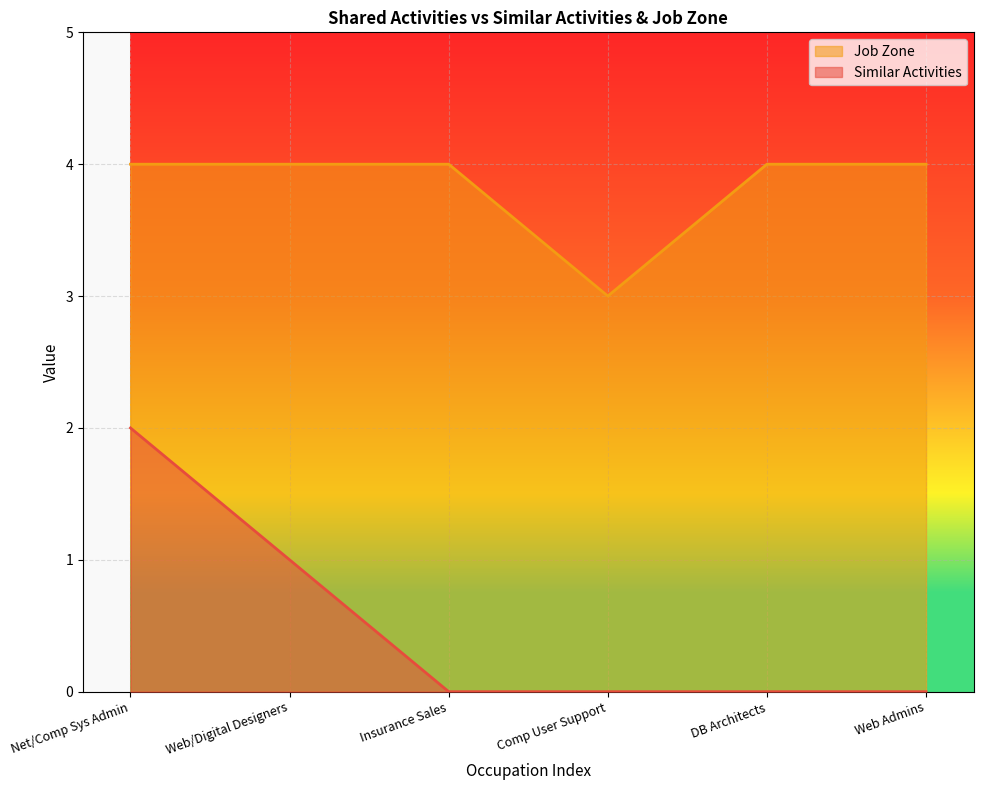

What is the greatest value displayed?

4